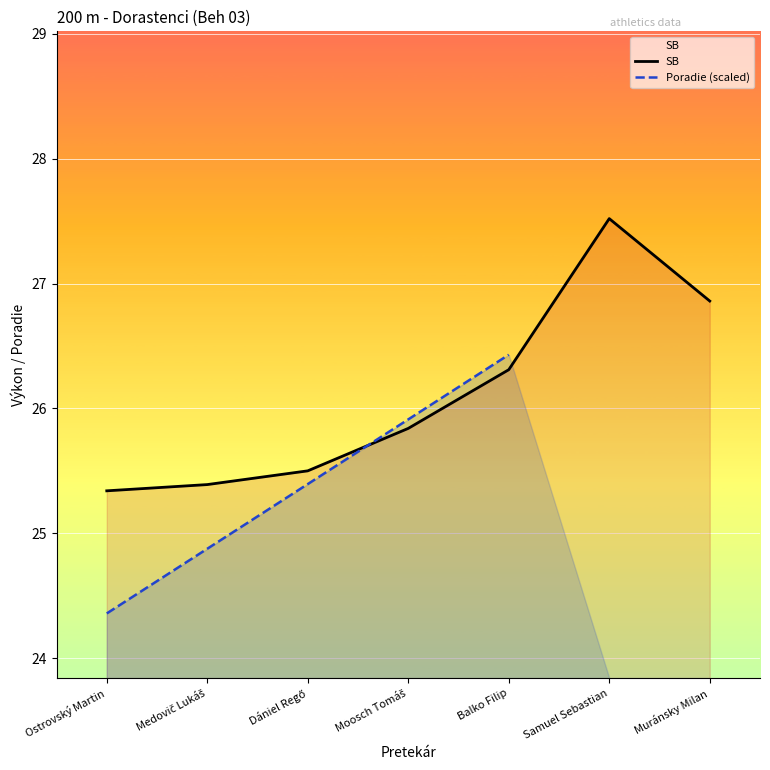

What is the smallest value displayed?

24.4